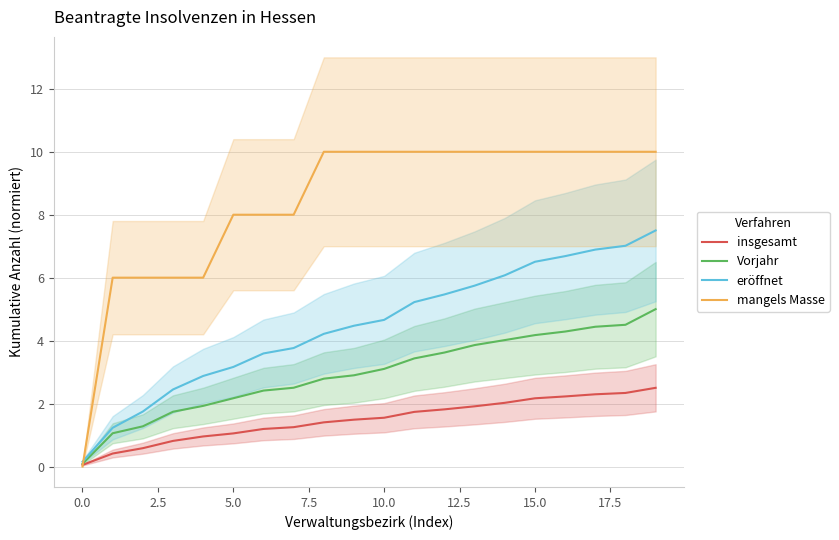

True or false: insgesamt and eröffnet intersect in this chart.

False